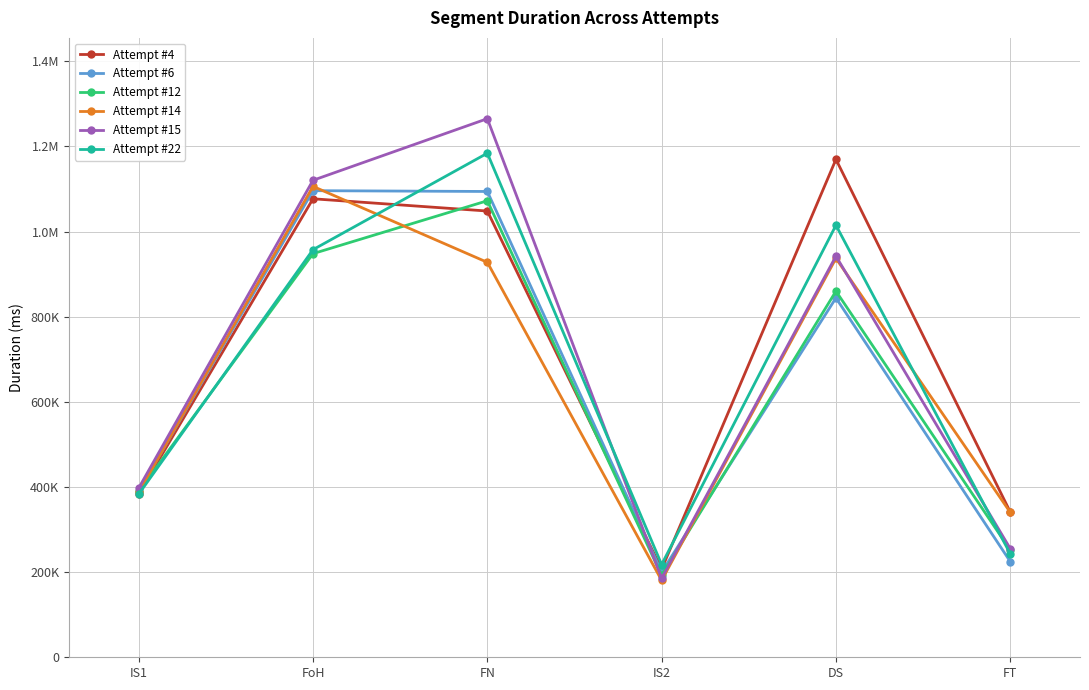

Where is the first local minimum for Attempt #14?

IS2